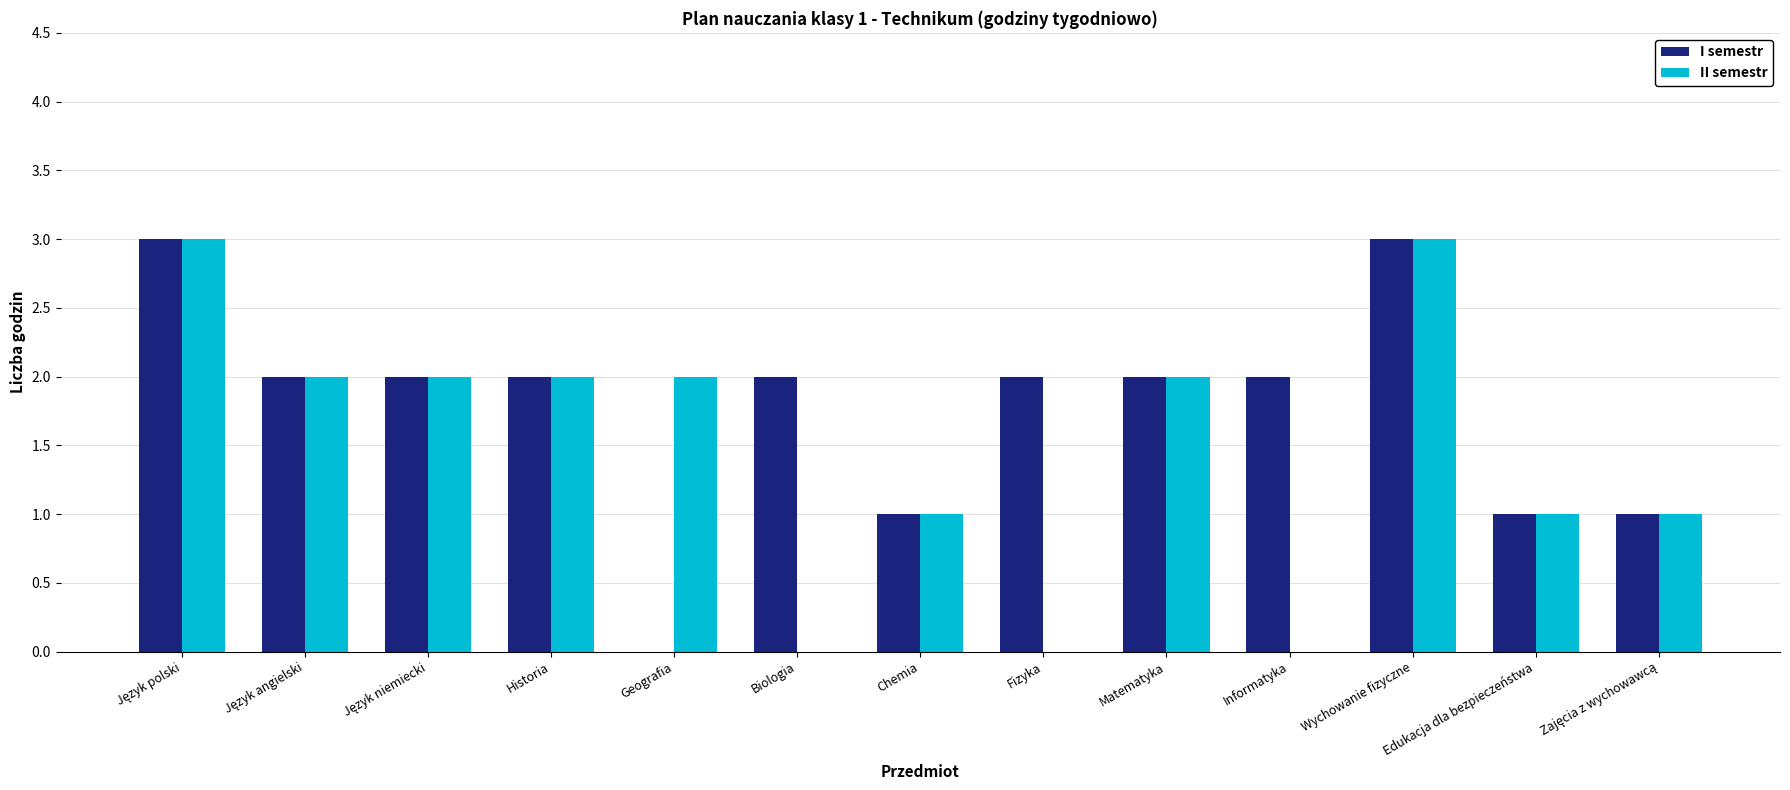

What is the sum of the II semestr values at Chemia and Geografia?

3